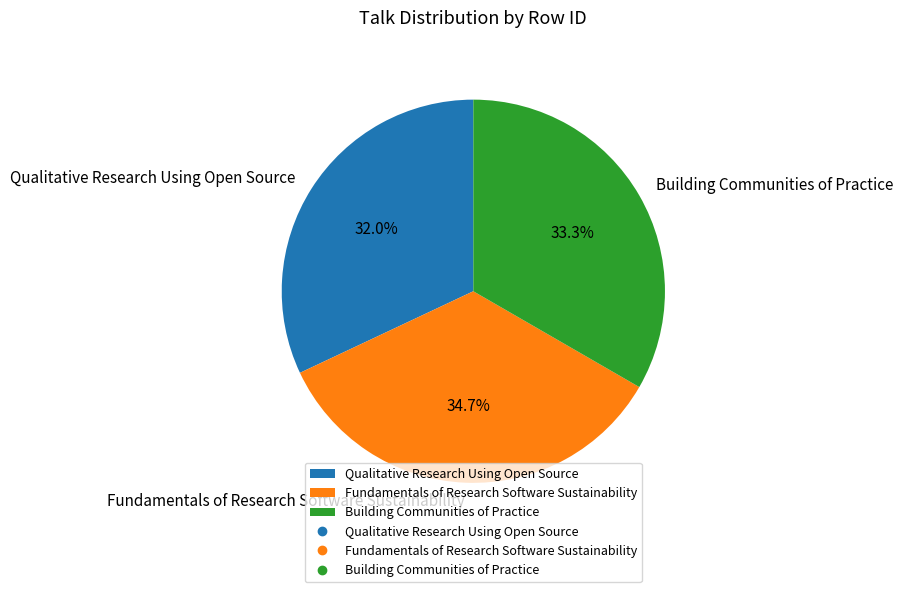

Which category has the biggest portion of the pie?

Fundamentals of Research Software Sustainability